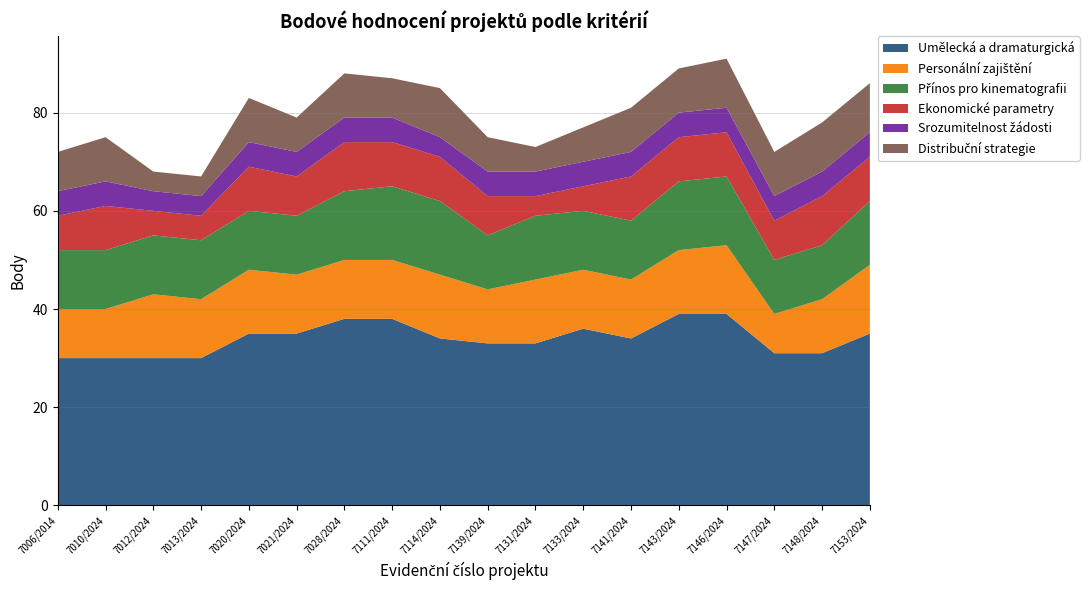

Reading left to right, what are all the values shown in this chart?

Umělecká a dramaturgická: 30	30	30	30	35	35	38	38	34	33	33	36	34	39	39	31	31	35
Personální zajištění: 10	10	13	12	13	12	12	12	13	11	13	12	12	13	14	8	11	14
Přínos pro kinematografii: 12	12	12	12	12	12	14	15	15	11	13	12	12	14	14	11	11	13
Ekonomické parametry: 7	9	5	5	9	8	10	9	9	8	4	5	9	9	9	8	10	9
Srozumitelnost žádosti: 5	5	4	4	5	5	5	5	4	5	5	5	5	5	5	5	5	5
Distribuční strategie: 8	9	4	4	9	7	9	8	10	7	5	7	9	9	10	9	10	10